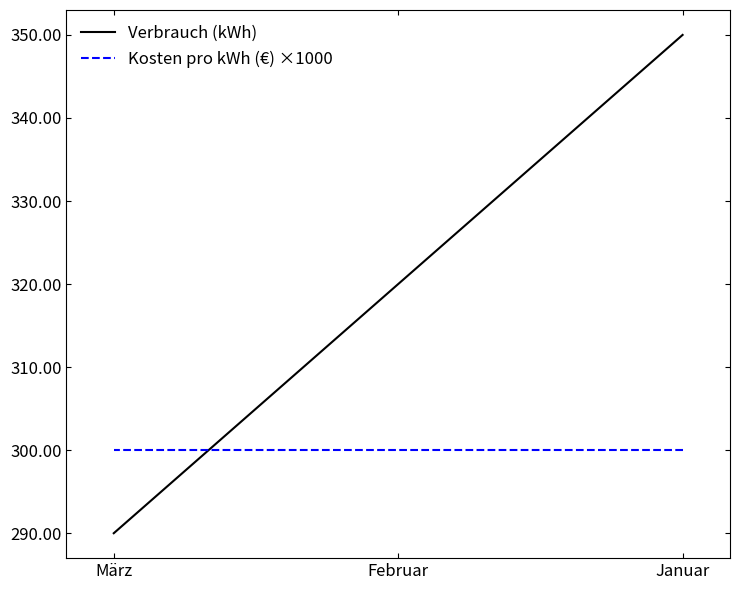

What is the difference between the maximum and minimum values in the Verbrauch (kWh) series?

60